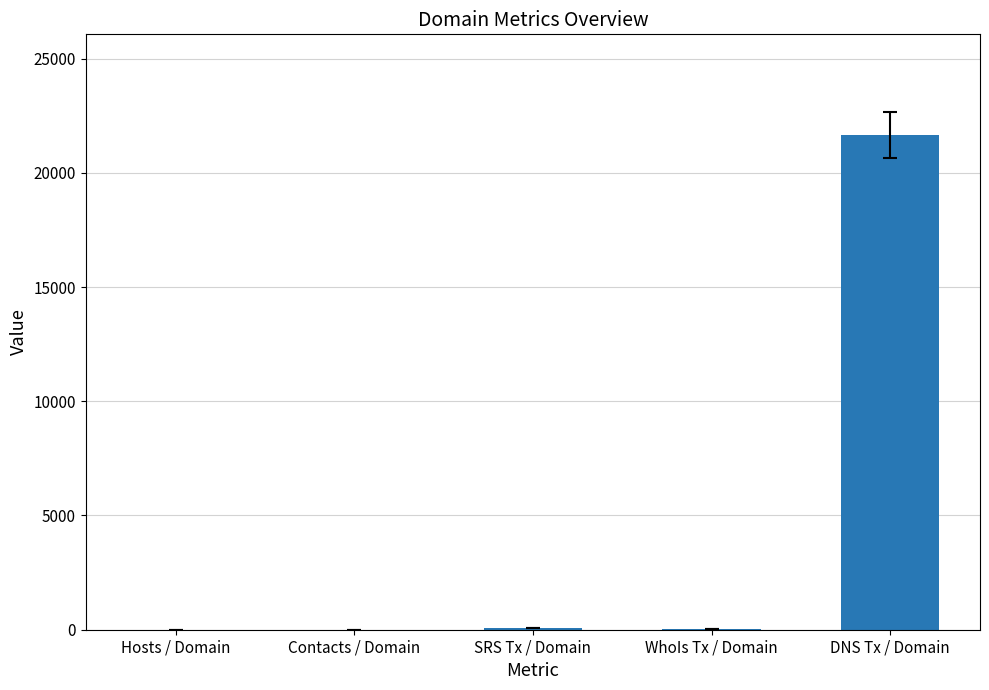

The chart shows a value of 30.0 at WhoIs Tx / Domain. True or false?

True